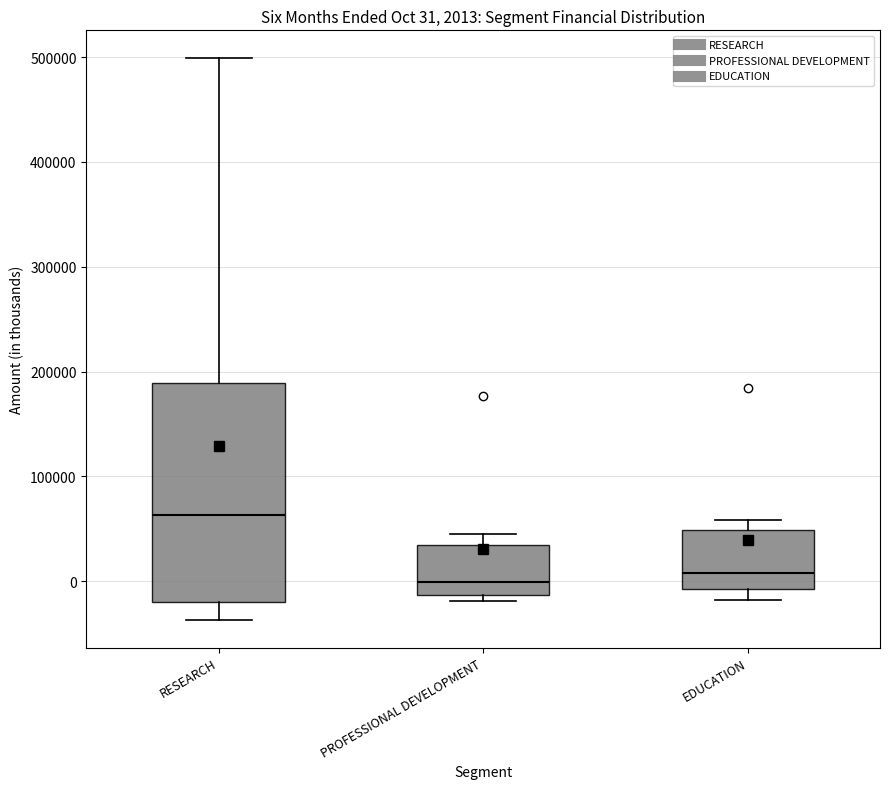

Comparing the boxes themselves (not the whiskers), which one is the tallest?

RESEARCH